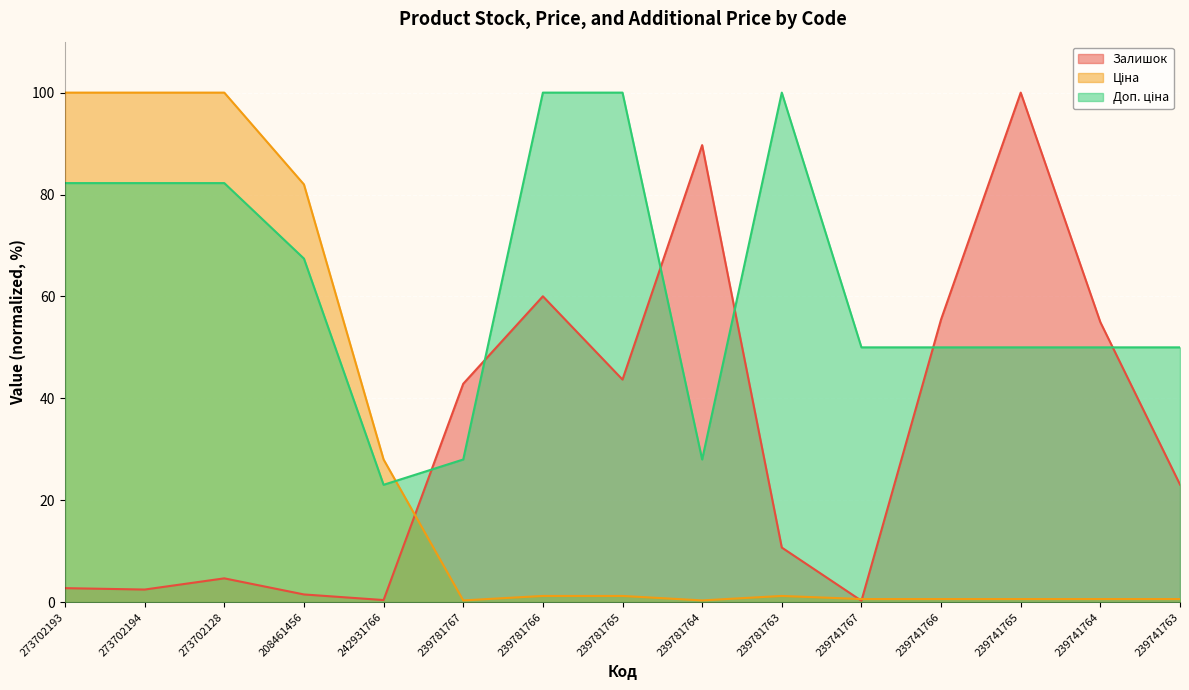

What is the difference between the second highest and minimum values in the Ціна series?

99.7